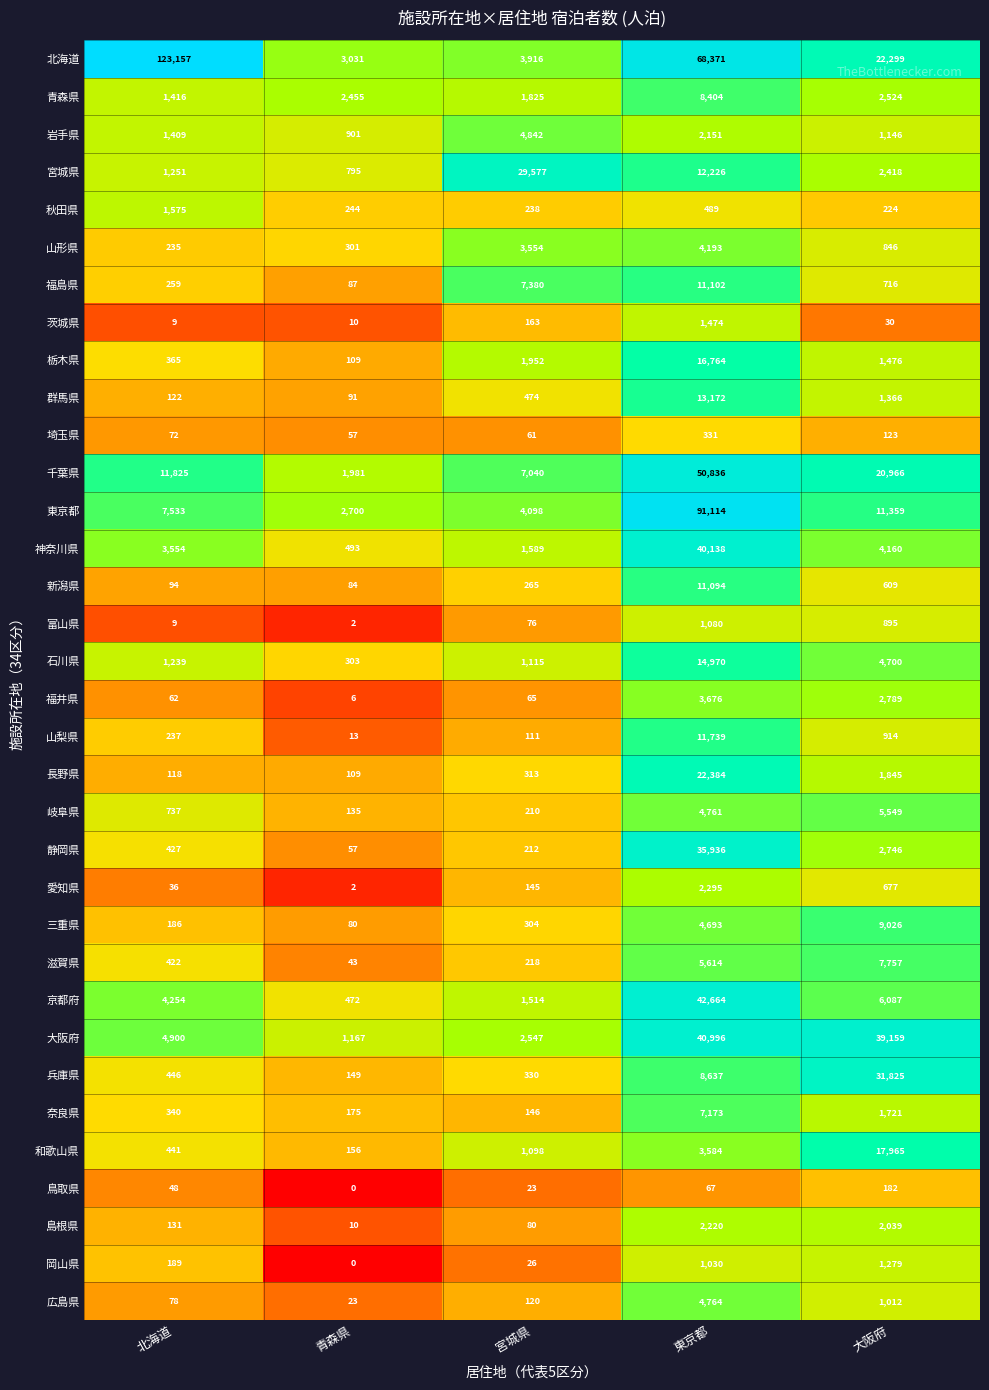

True or false: 和歌山県 has a value of 156 at 青森県.

True